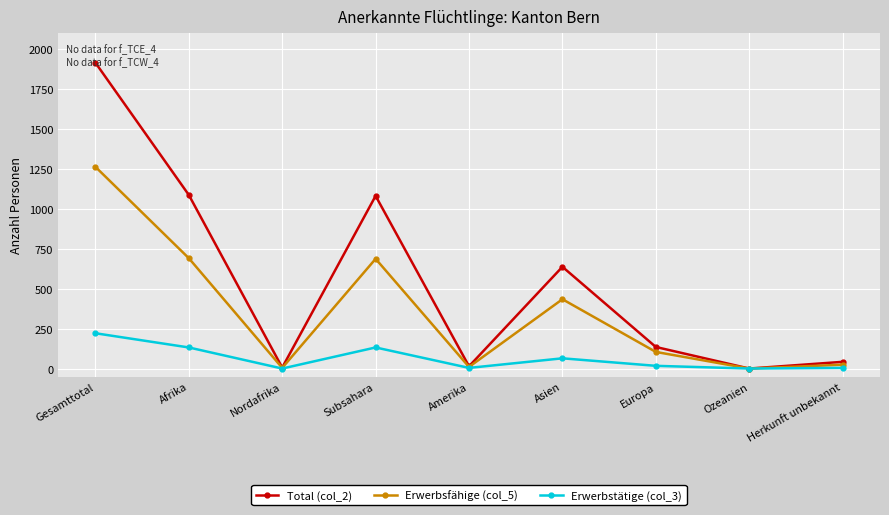

The Total (col_2) series shows 1081 at Subsahara. True or false?

True